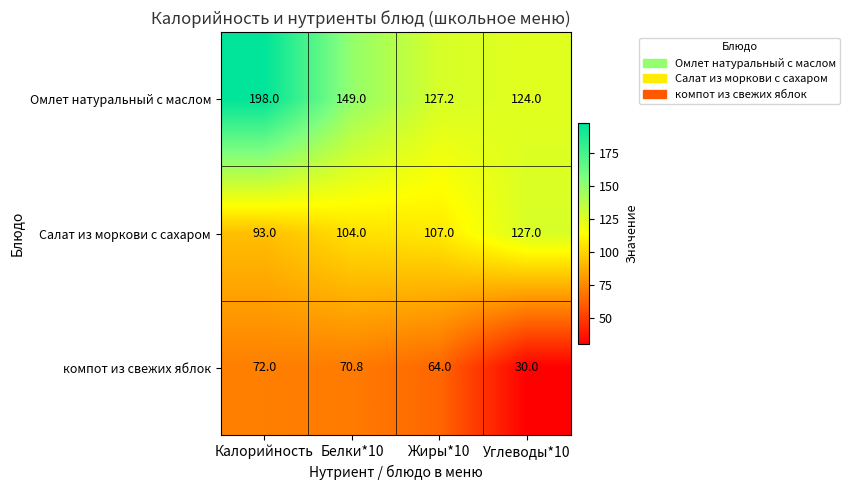

The value of Омлет натуральный с маслом at Калорийность is 353.5. True or false?

False